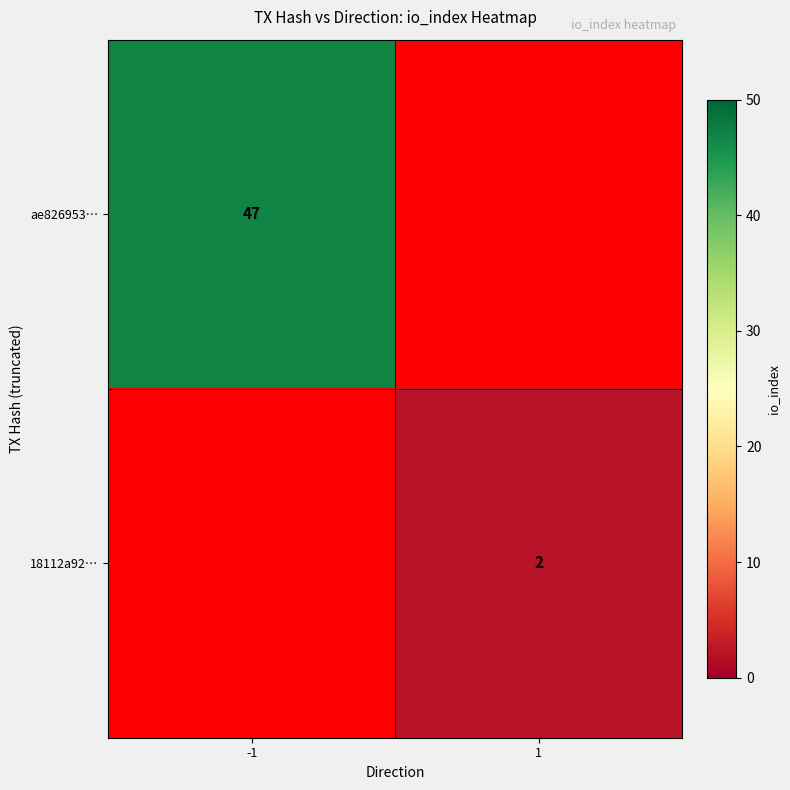

What is the spread (max minus min) of values at -1?

47